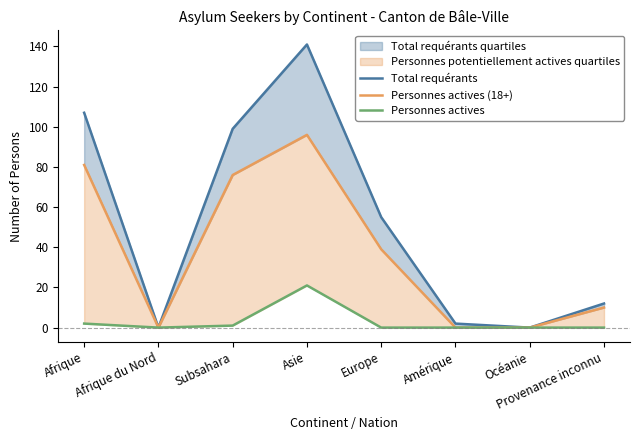

How many values in the Total requérants series are below 55?

4